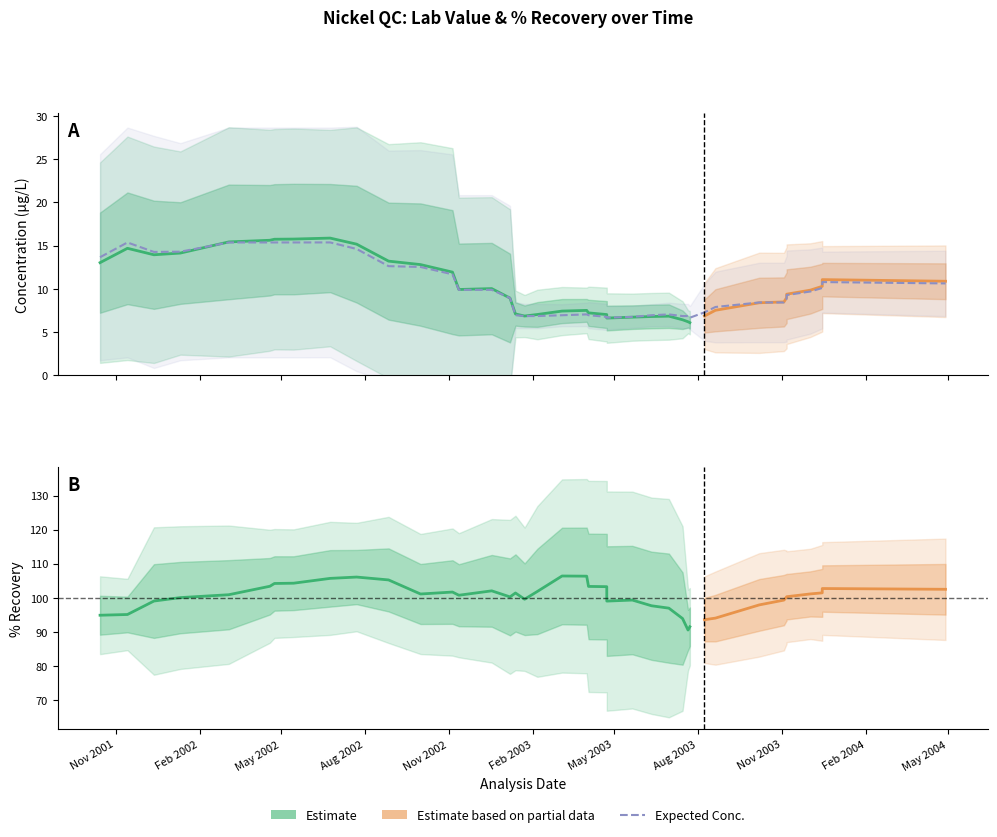

True or false: % Recov and Expected Conc. intersect in this chart.

False